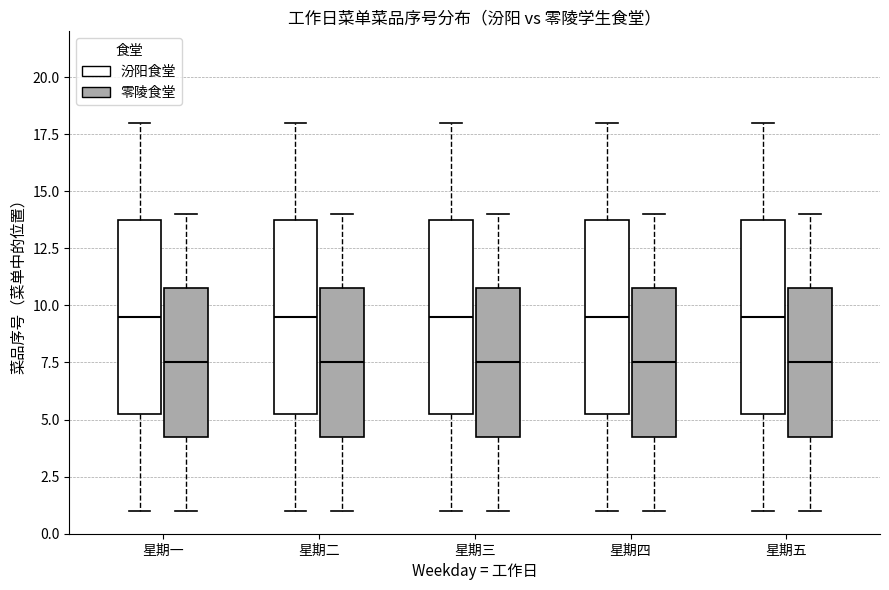

Reading left to right, transcribe this box plot: for each box, give where its median line is, the range the box spans, and where its two whiskers end, as read against the y-axis. The values are not printed on the chart, so give them approximately, as read against the axis.

星期一 (汾阳食堂): median 9.5, box 5.5 to 14.0, whiskers 1.0 to 18.0
星期一 (零陵食堂): median 7.5, box 4.5 to 11.0, whiskers 1.0 to 14.0
星期二 (汾阳食堂): median 9.5, box 5.5 to 14.0, whiskers 1.0 to 18.0
星期二 (零陵食堂): median 7.5, box 4.5 to 11.0, whiskers 1.0 to 14.0
星期三 (汾阳食堂): median 9.5, box 5.5 to 14.0, whiskers 1.0 to 18.0
星期三 (零陵食堂): median 7.5, box 4.5 to 11.0, whiskers 1.0 to 14.0
星期四 (汾阳食堂): median 9.5, box 5.5 to 14.0, whiskers 1.0 to 18.0
星期四 (零陵食堂): median 7.5, box 4.5 to 11.0, whiskers 1.0 to 14.0
星期五 (汾阳食堂): median 9.5, box 5.5 to 14.0, whiskers 1.0 to 18.0
星期五 (零陵食堂): median 7.5, box 4.5 to 11.0, whiskers 1.0 to 14.0